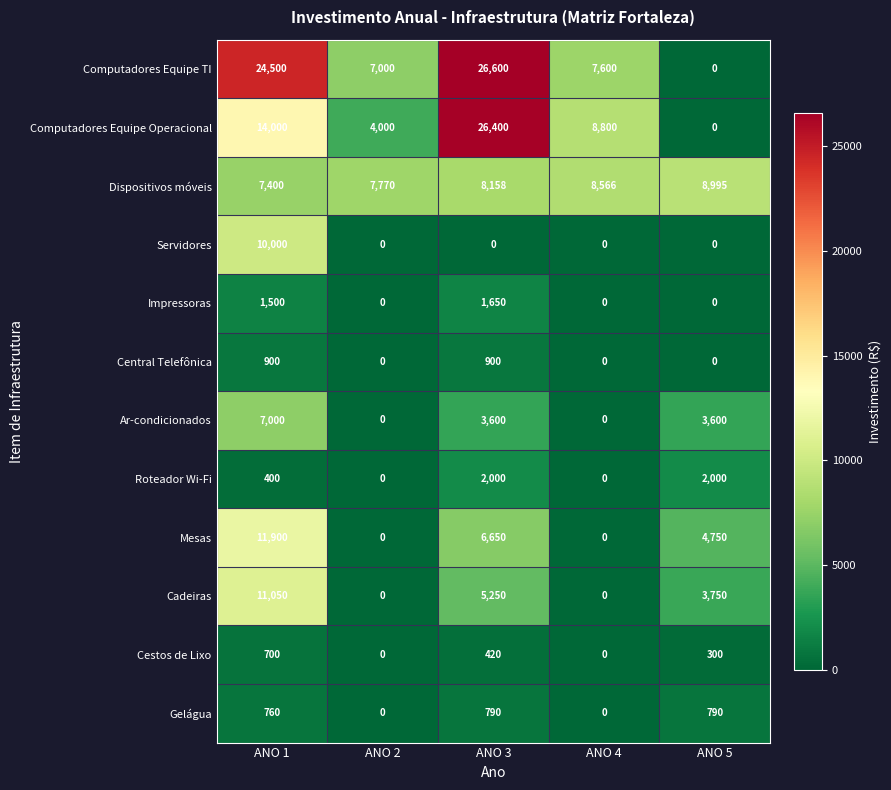

The value of Mesas at ANO 3 is 9121. True or false?

False